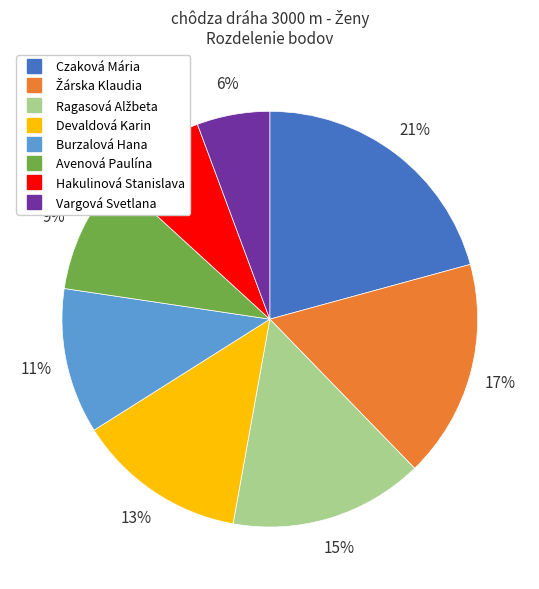

True or false: Avenová Paulína accounts for 1% of the total.

False